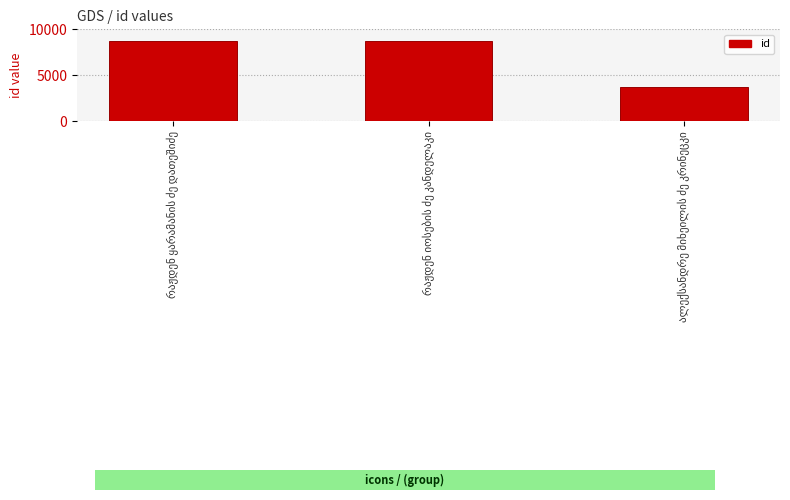

Are the bars horizontal?

No